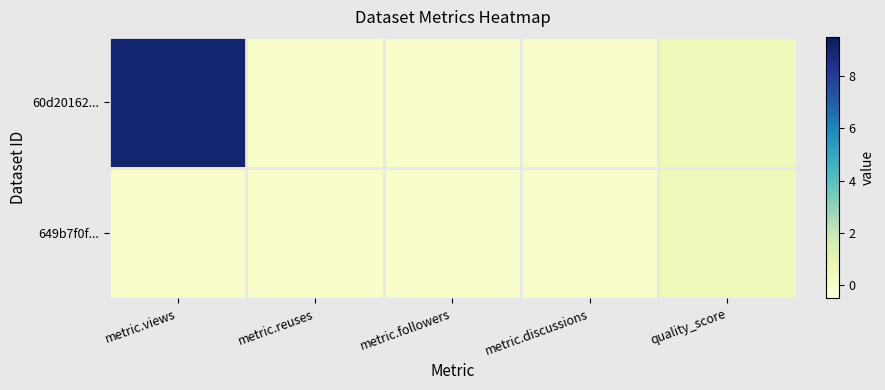

Reading left to right, extract all data points from this chart.

60d20162...: metric.views=9.0	metric.reuses=0.0	metric.followers=0.0	metric.discussions=0.0	quality_score=0.4
649b7f0f...: metric.views=0.0	metric.reuses=0.0	metric.followers=0.0	metric.discussions=0.0	quality_score=0.4